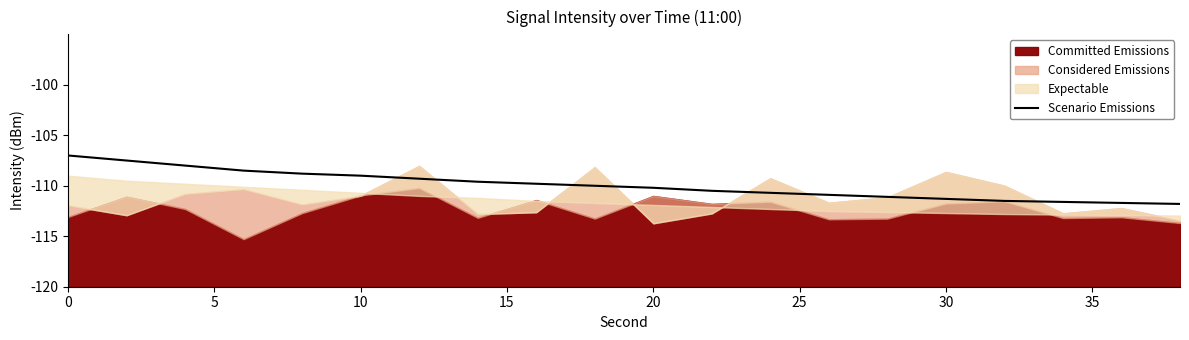

How many data points are less than 10?

10